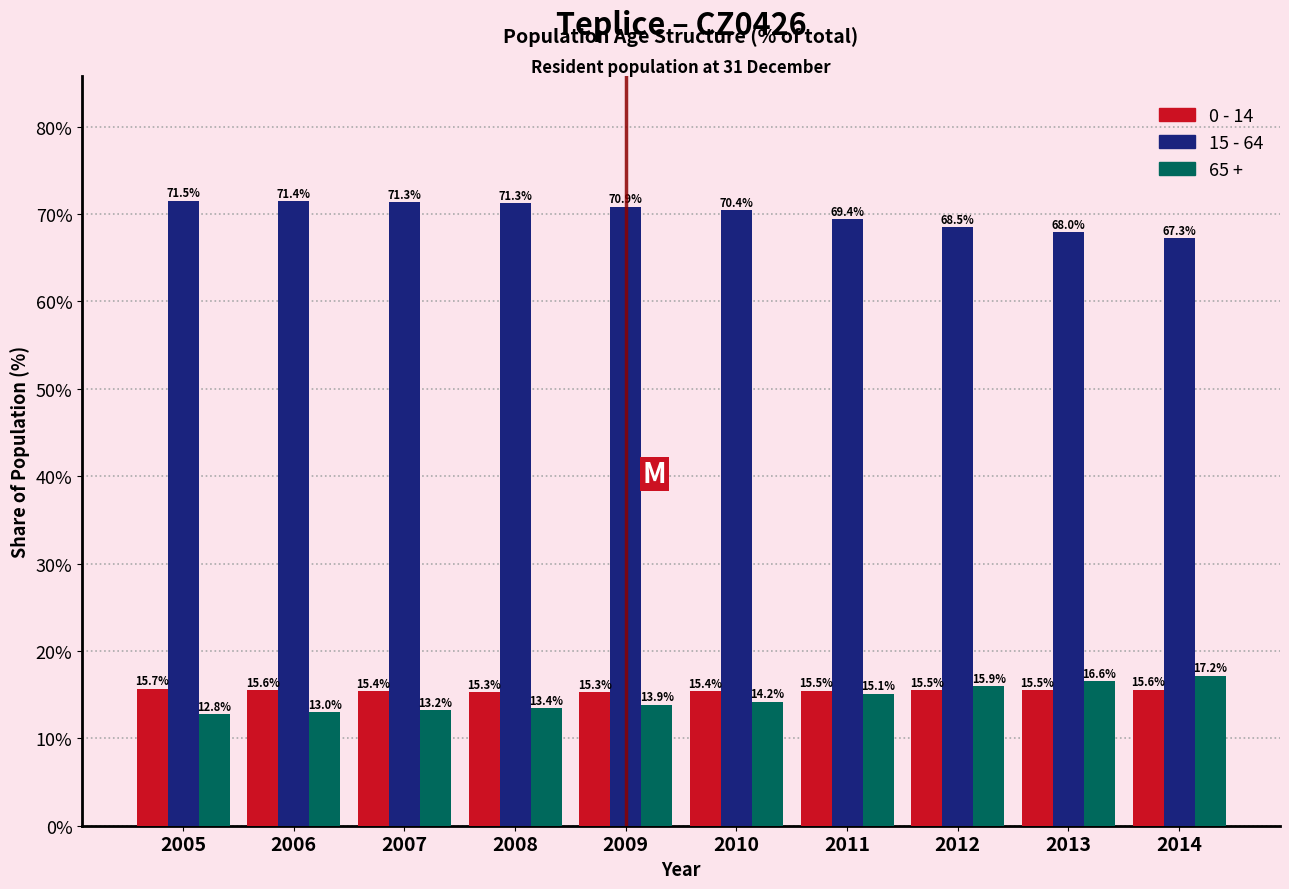

Reading left to right, list all the values displayed in this chart.

0 - 14: 15.7	15.6	15.4	15.3	15.3	15.4	15.5	15.5	15.5	15.6
15 - 64: 71.5	71.4	71.3	71.3	70.9	70.4	69.4	68.5	68.0	67.3
65 +: 12.8	13.0	13.2	13.4	13.9	14.2	15.1	15.9	16.6	17.2